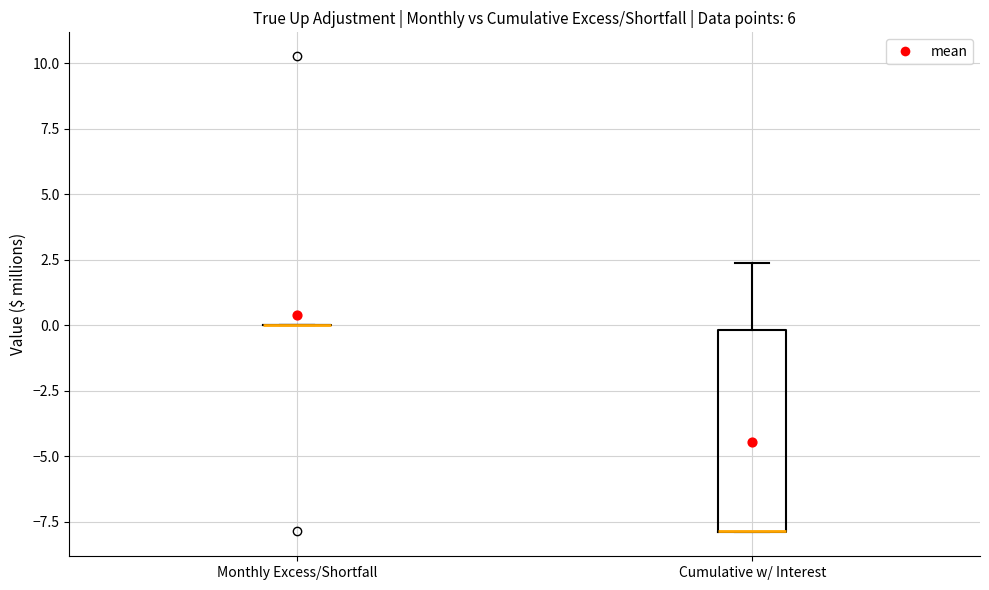

Where is the upper edge of the box for Cumulative w/ Interest on the y-axis? The values are not printed on the chart, so give them approximately, as read against the axis.

0.0